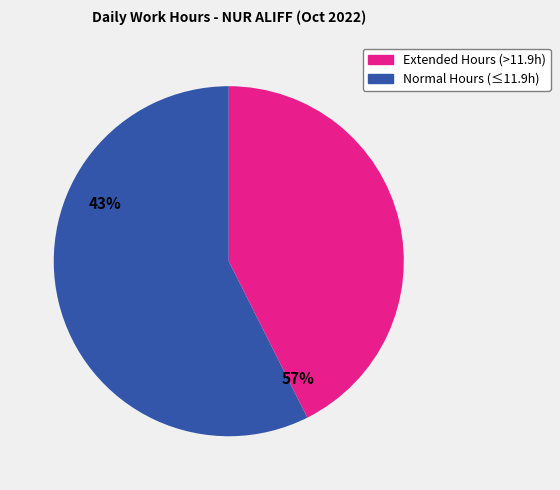

Is there any slice that represents more than half of the pie?

Yes